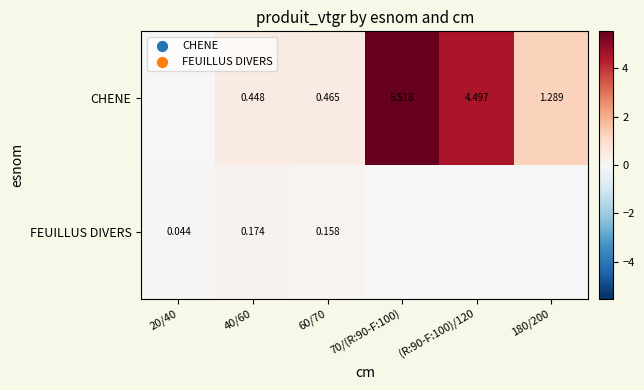

How many values in the CHENE series are below 1?

3